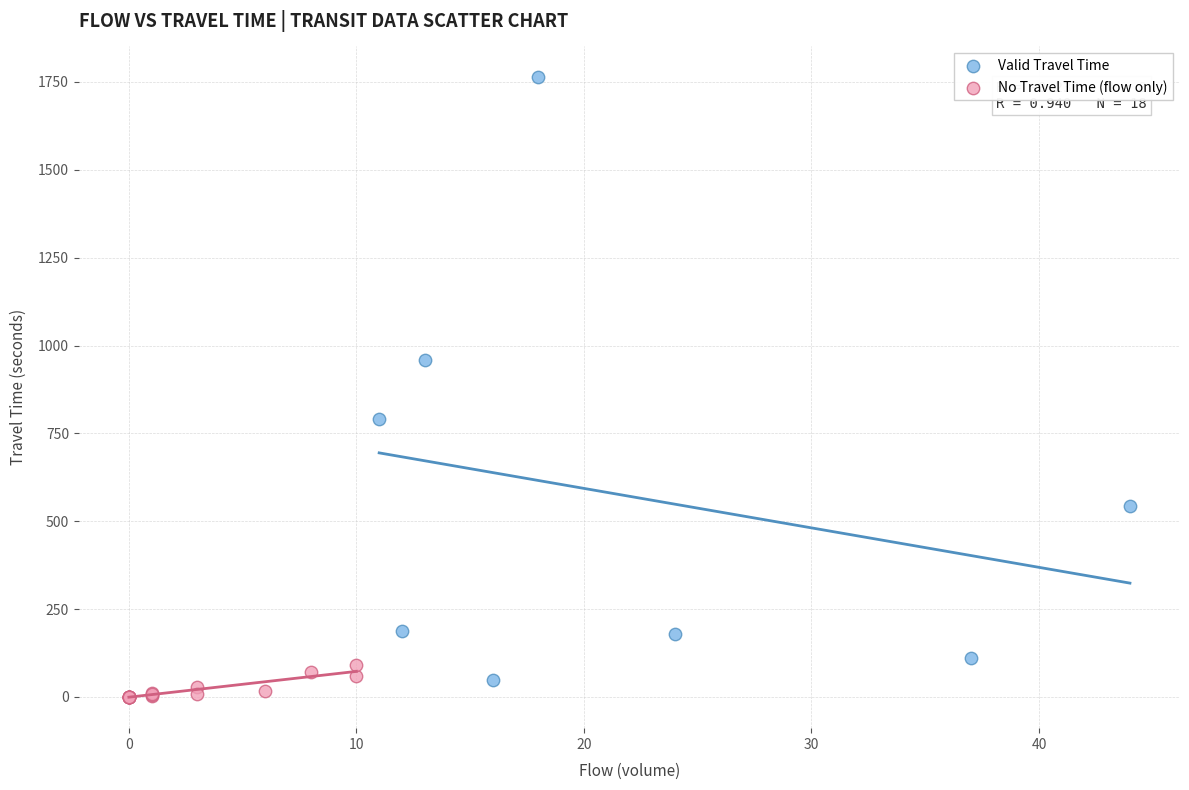

Which series reaches the maximum Y coordinate?

Valid Travel Time